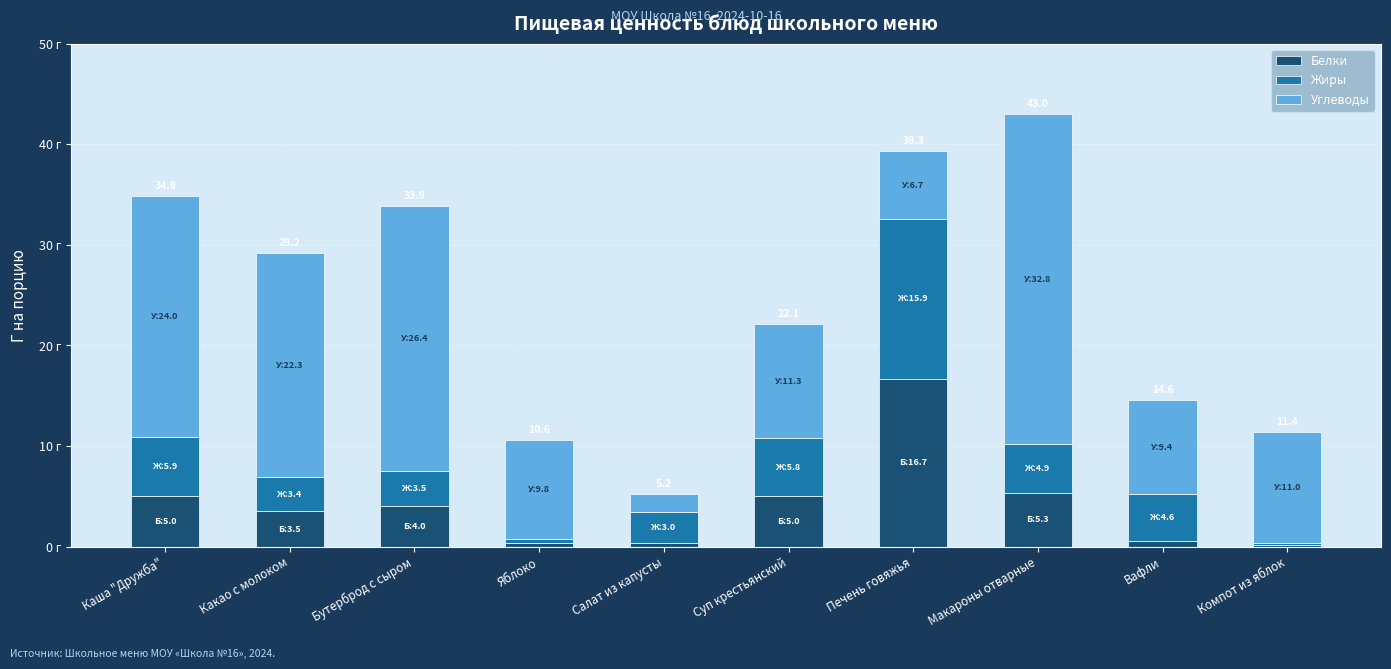

Between Салат из капусты and Компот из яблок, which series saw the biggest shift?

Углеводы